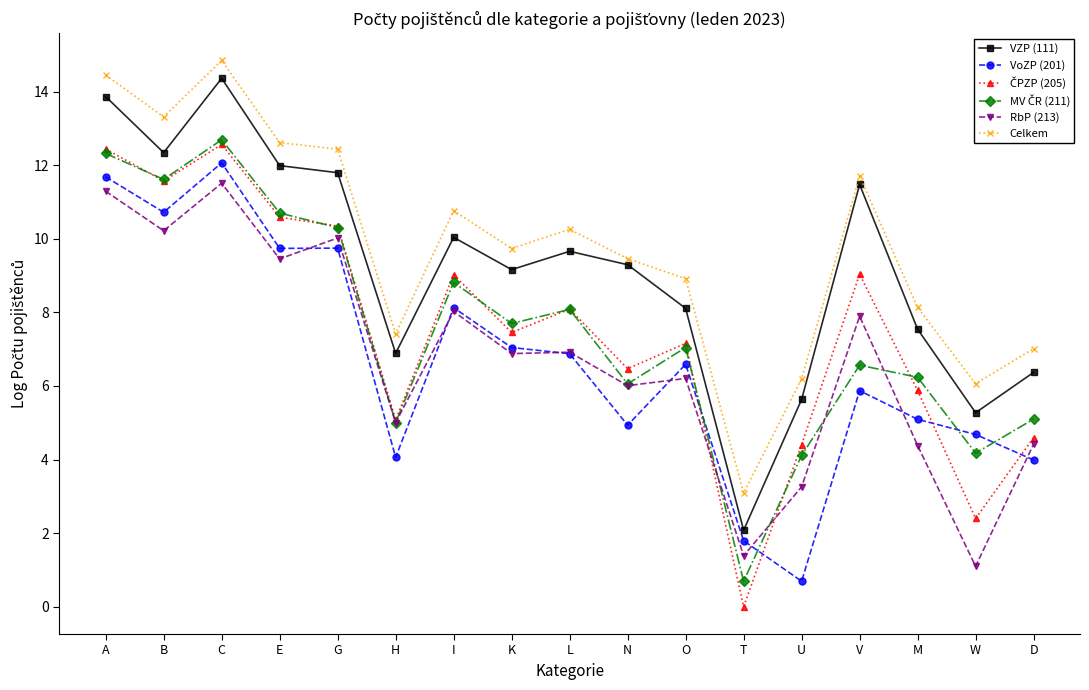

What is the sum of all VoZP (201) values?

113.7